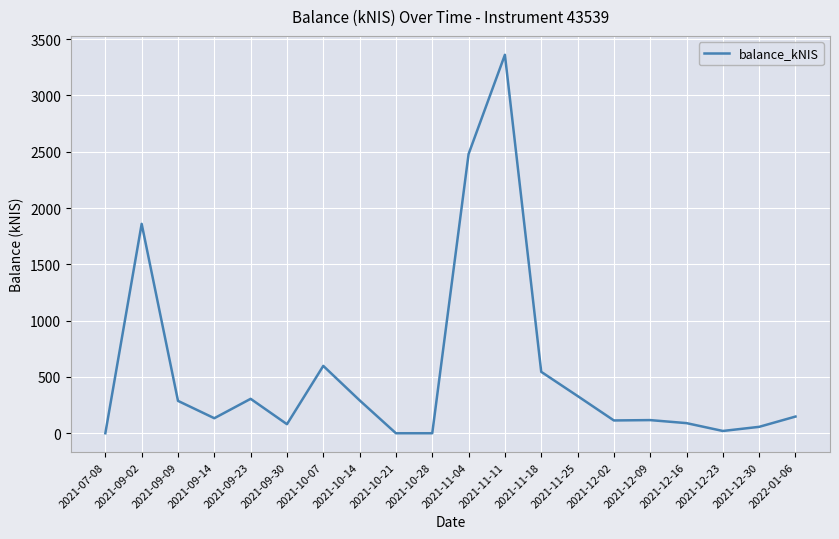

How many interior local valleys (lower than both neighbors) does the data have?

5